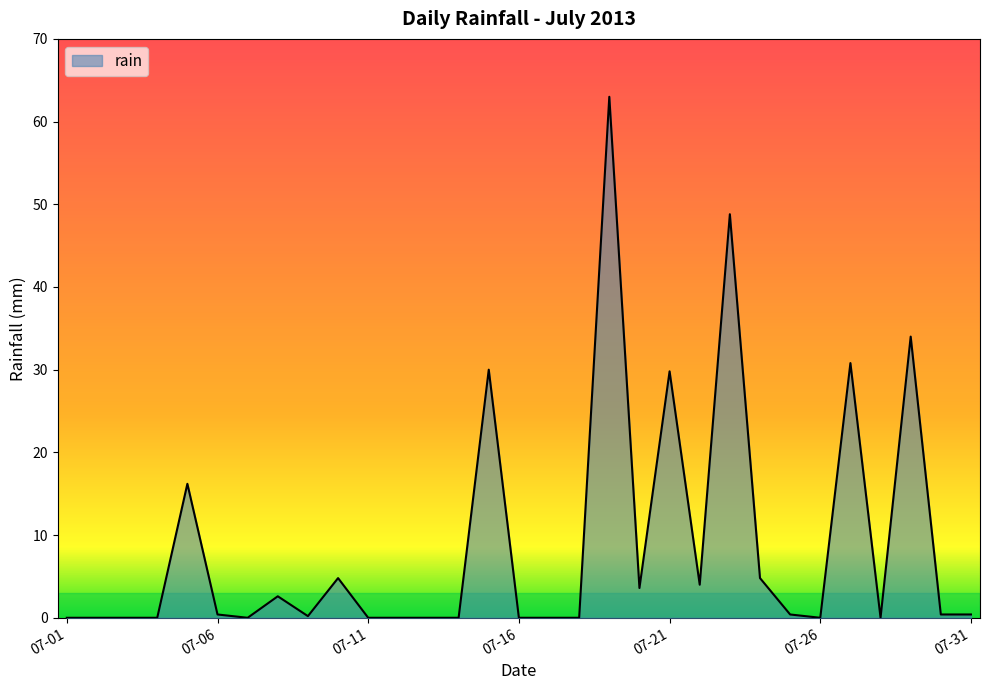

What is the maximum value shown in the chart?

63.0